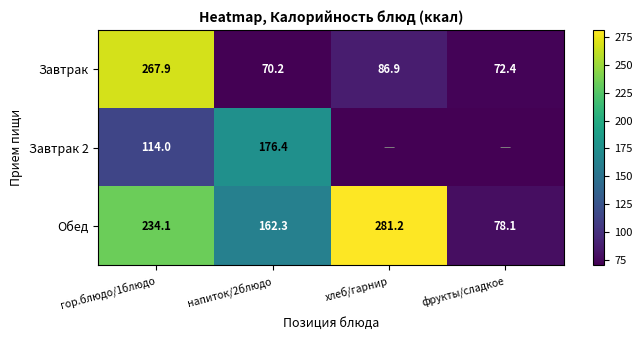

What is the spread (max minus min) of values at напиток/2блюдо?

106.2